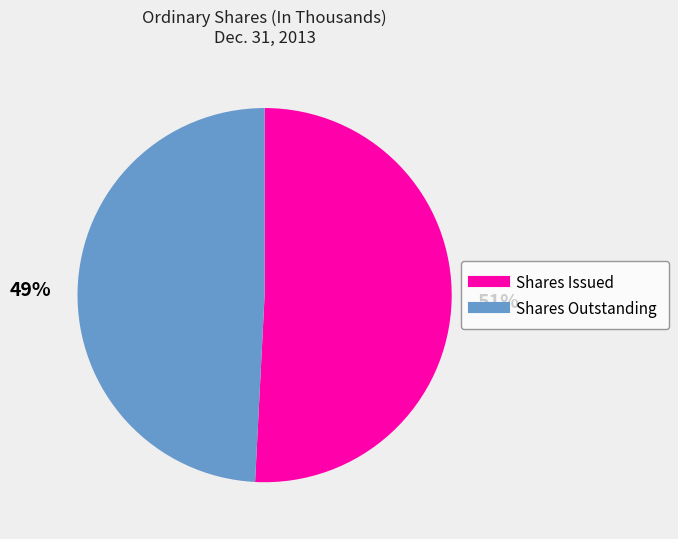

Is there any slice that represents more than half of the pie?

Yes